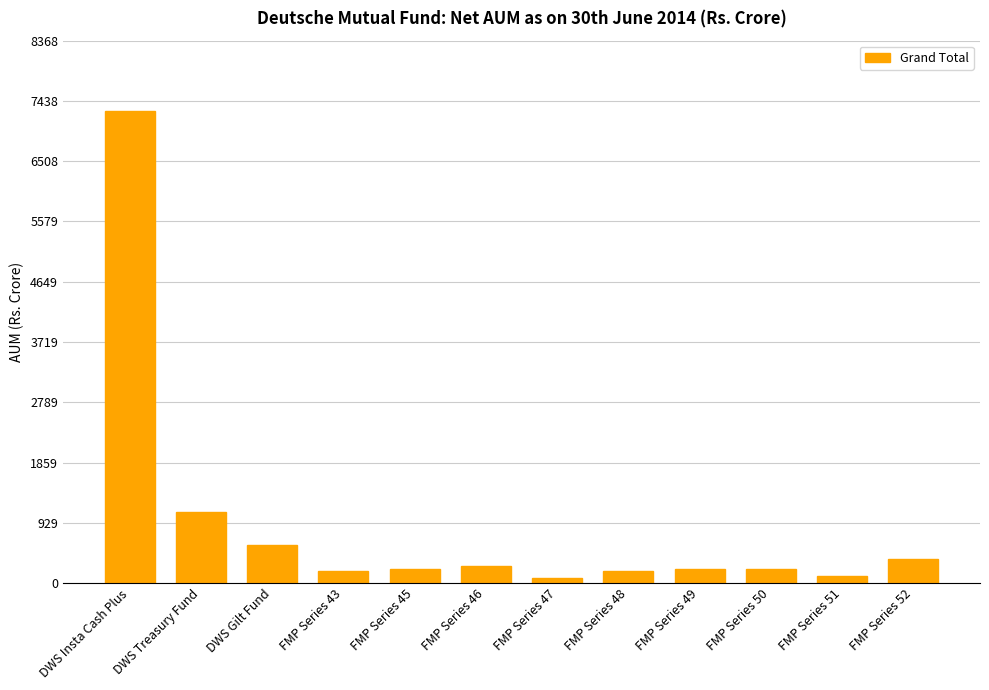

Which label corresponds to the largest value in the chart?

DWS Insta Cash Plus